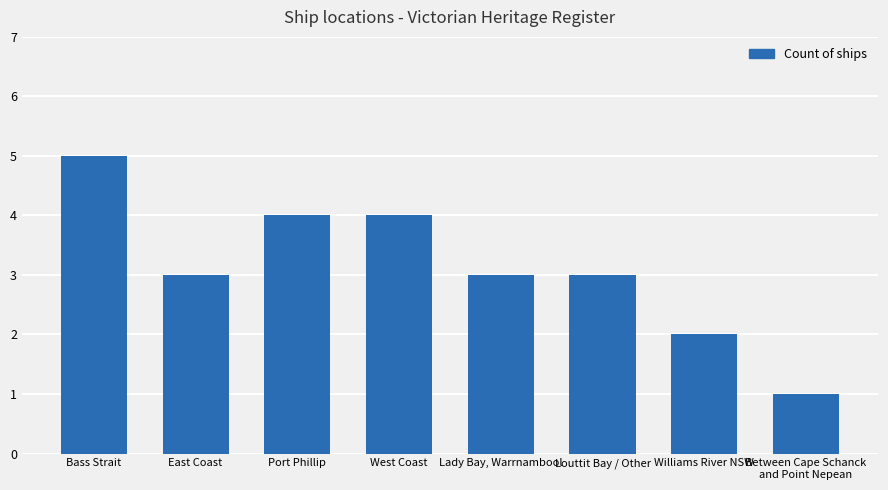

Which has a higher value, Between Cape Schanck
and Point Nepean or Williams River NSW?

Williams River NSW